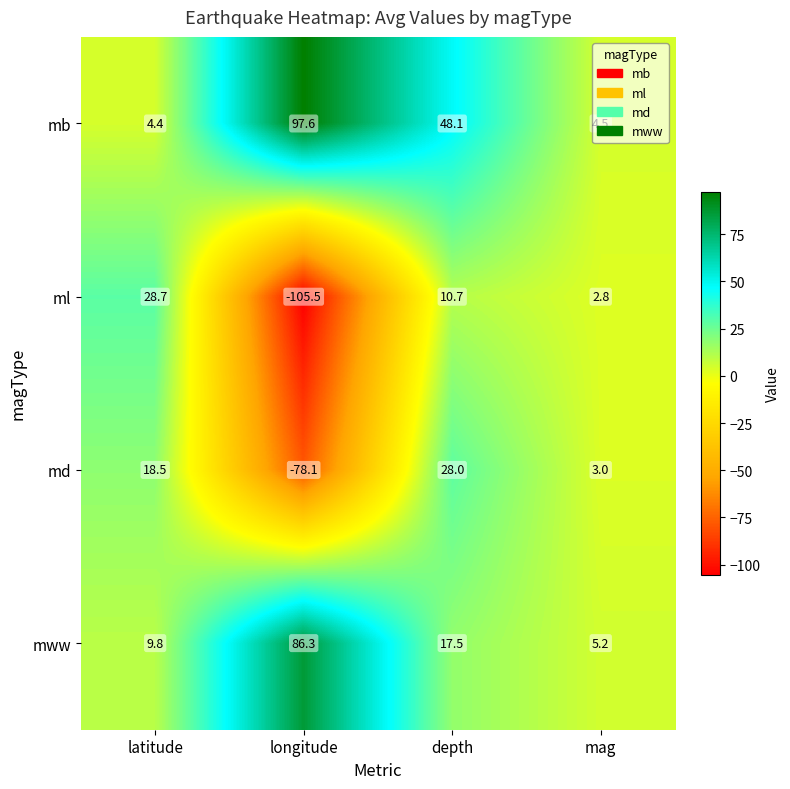

The md series shows 9.7 at depth. True or false?

False